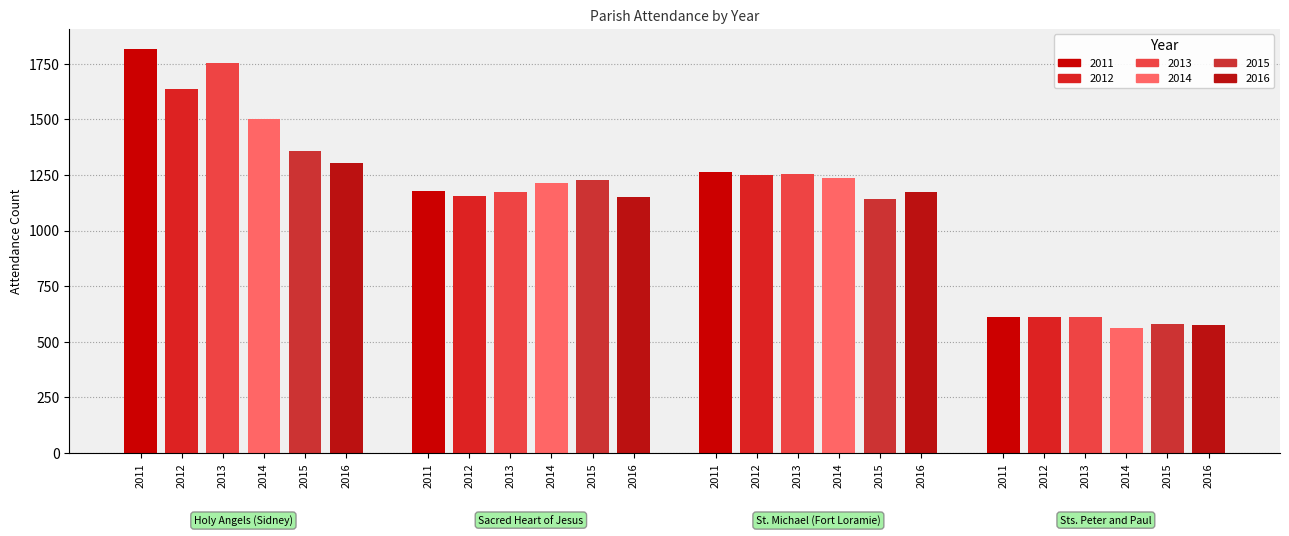

List the series in order of their peak value, lowest first.

2016, 2015, 2014, 2012, 2013, 2011